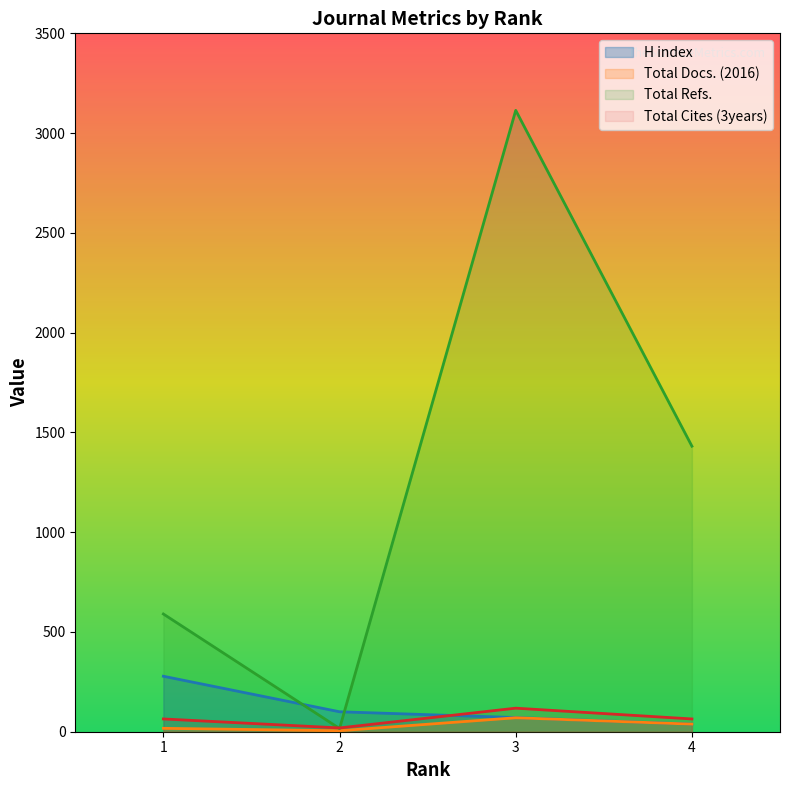

Rank the categories by Total Cites (3years) value from highest to lowest.

3, 1, 4, 2